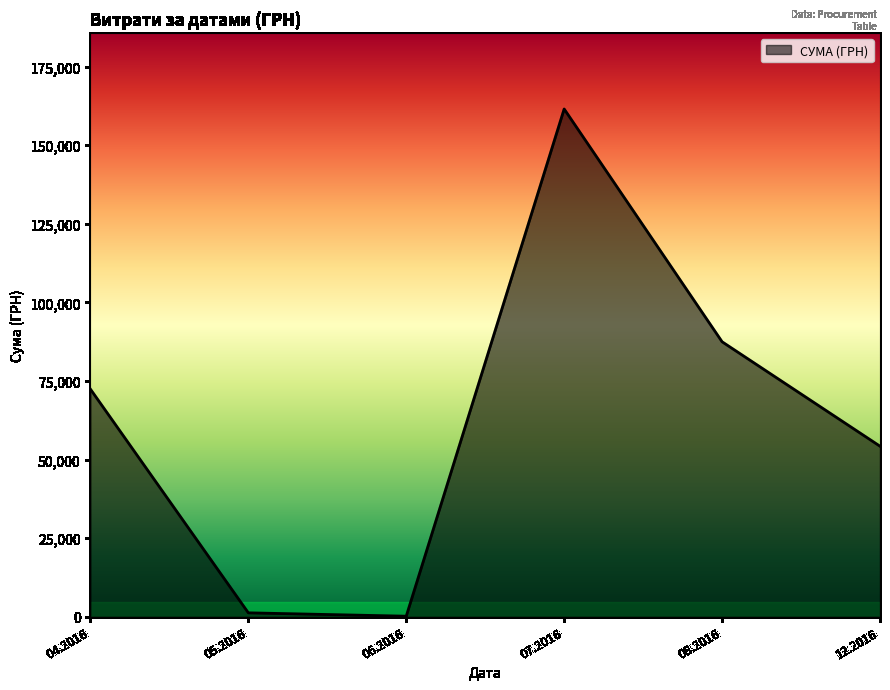

Is it true that the value at 04.2016 is 113072.8?

False